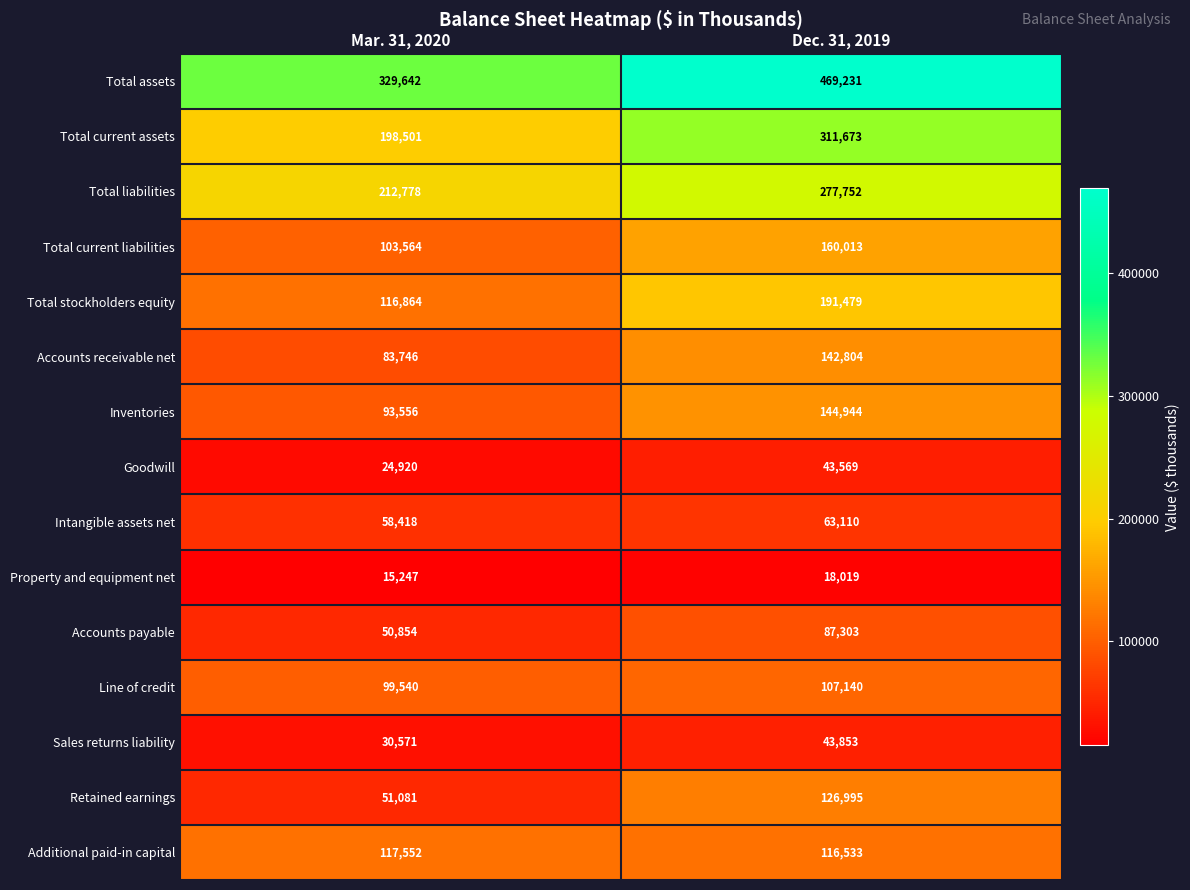

What is the lowest value of the Sales returns liability series?

30571